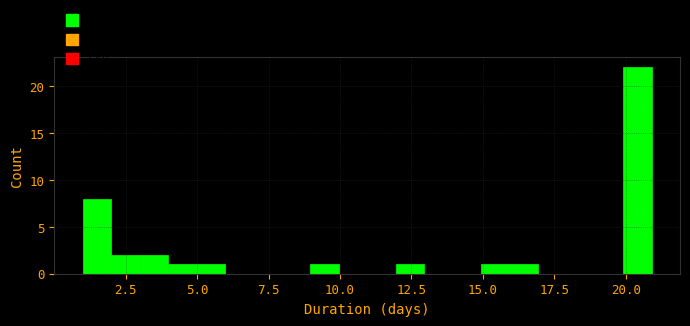

Around what value on the x-axis is the tallest bar? Give the approximate position of its centre, as read against the axis.

20.5